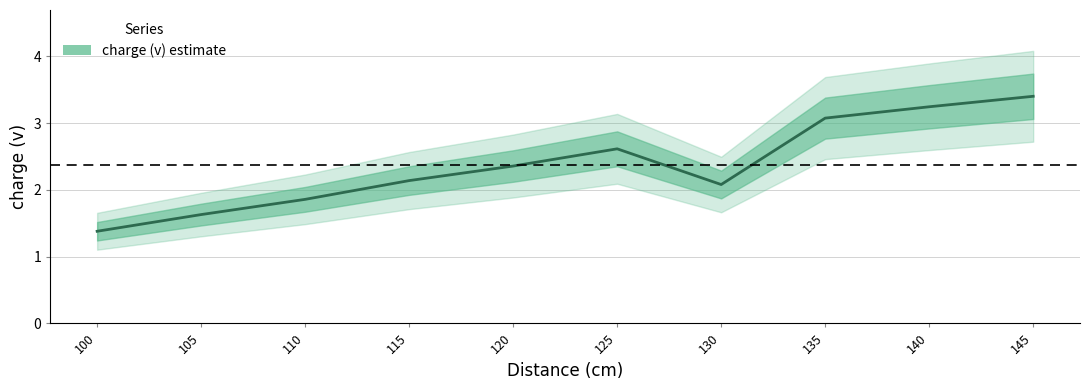

Which label corresponds to the smallest value in the chart?

100